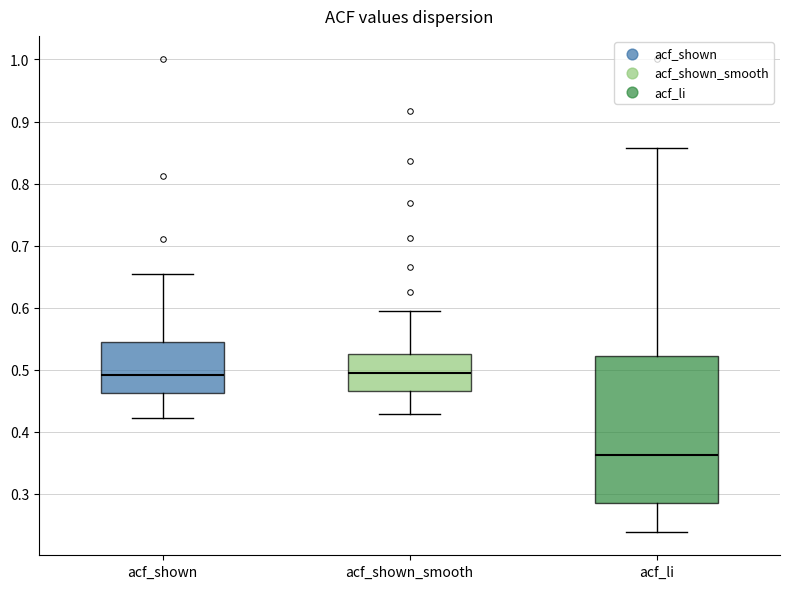

Reading left to right, read every box against the y-axis: the position of its median line, the range the box covers, and the ends of its whiskers. The values are not printed on the chart, so give them approximately, as read against the axis.

acf_shown: median 0.49, box 0.46 to 0.54, whiskers 0.42 to 0.66
acf_shown_smooth: median 0.49, box 0.47 to 0.53, whiskers 0.43 to 0.60
acf_li: median 0.36, box 0.29 to 0.52, whiskers 0.24 to 0.86